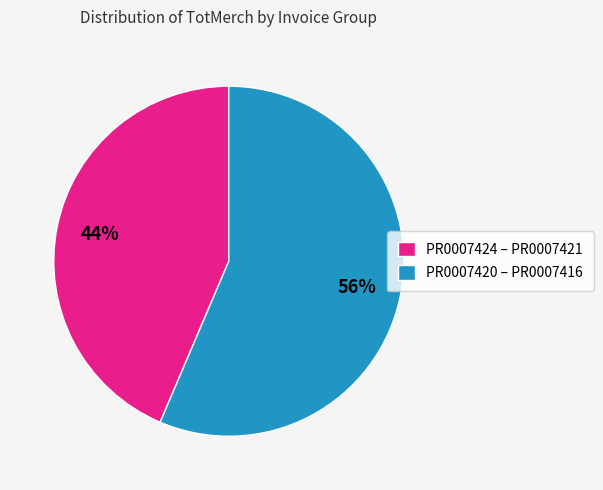

The PR0007424 – PR0007421 slice represents 30% of the pie. True or false?

False